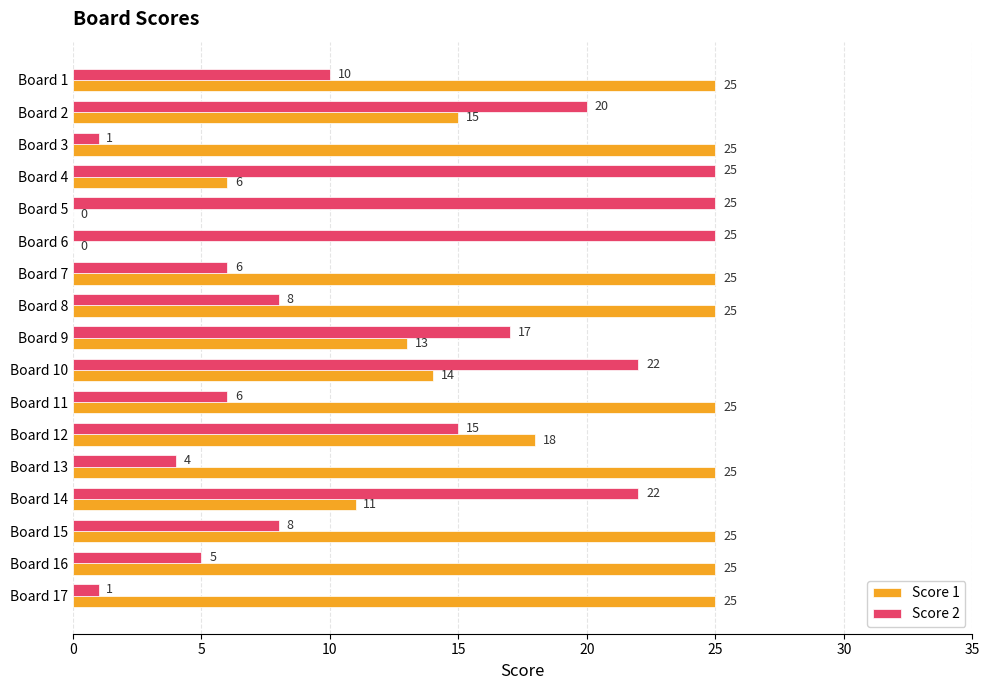

Is it true that Score 1 equals 18 at Board 12?

True